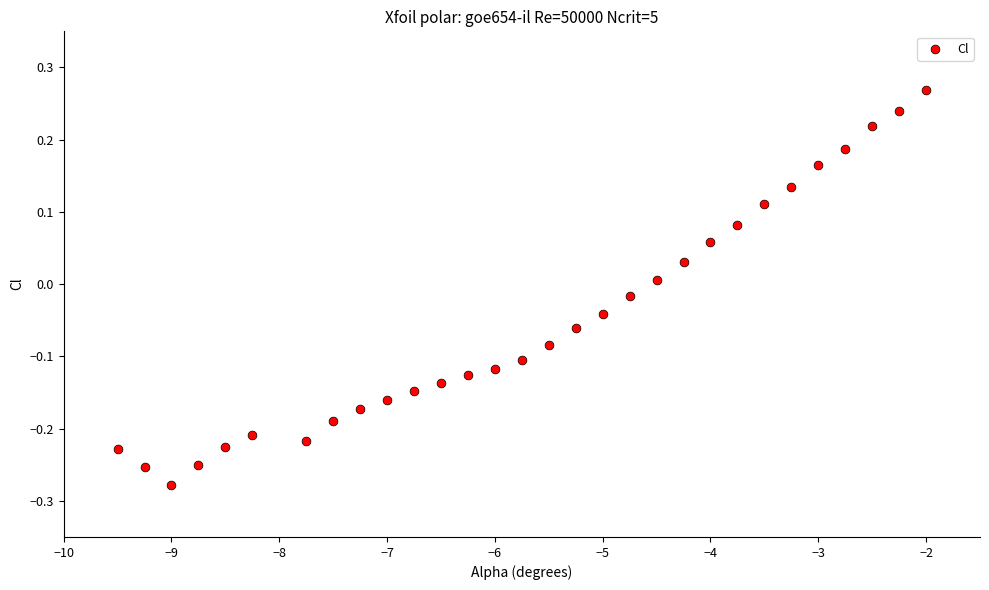

What is the range of Y values (max minus min)?

0.5